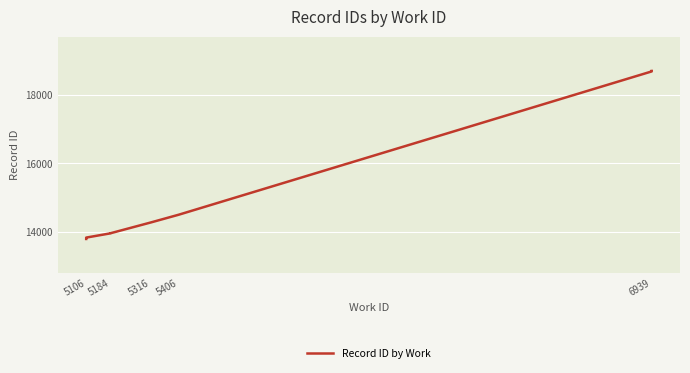

How many lines are shown in the chart?

1